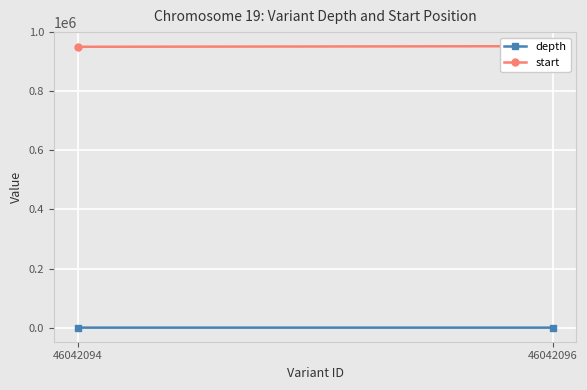

Reading left to right, extract all data points from this chart.

depth: 26	19
start: 950513	952540